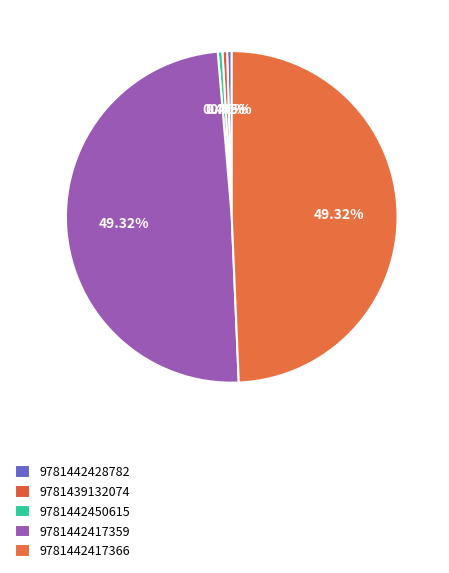

How many segments does this pie chart have?

5